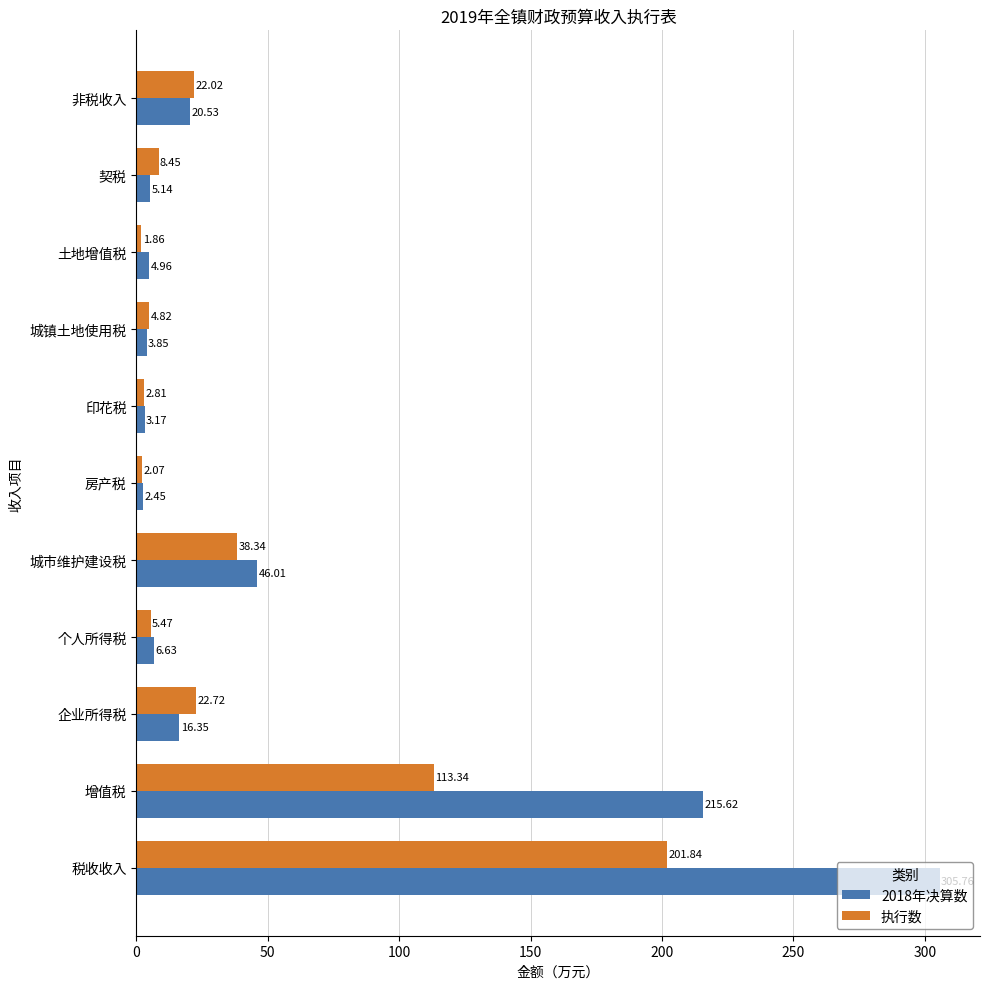

Which series changed the most between 税收收入 and 企业所得税?

2018年决算数